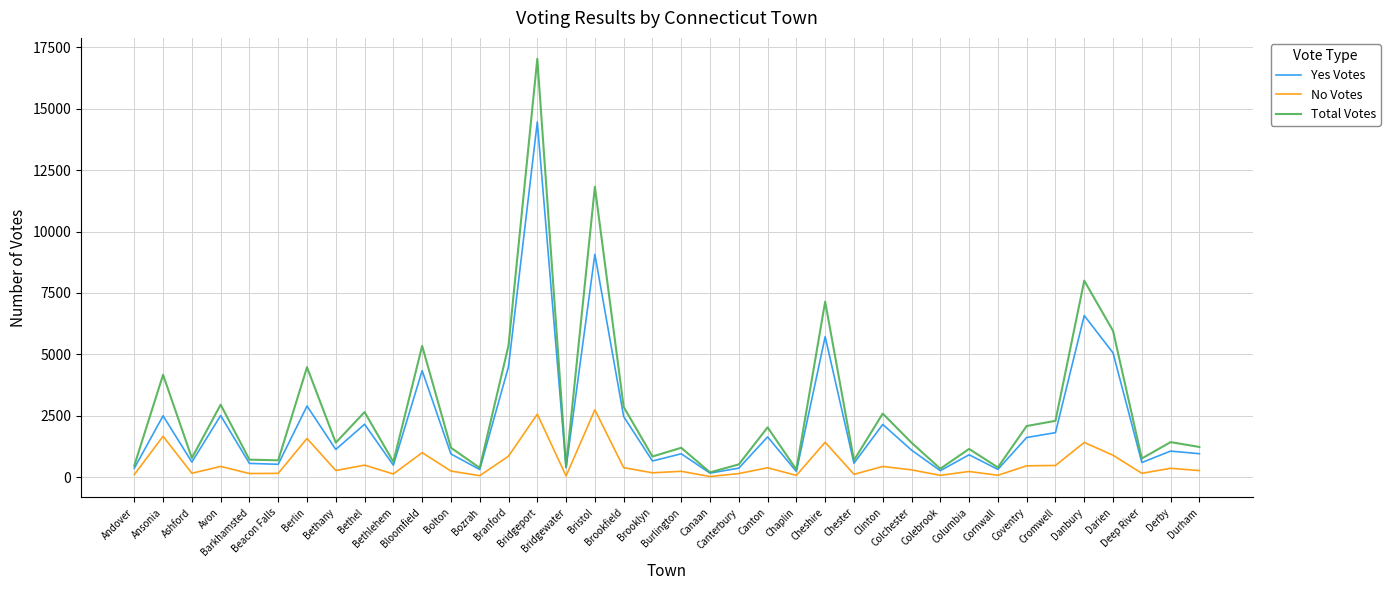

How many categories are shown in the chart?

38